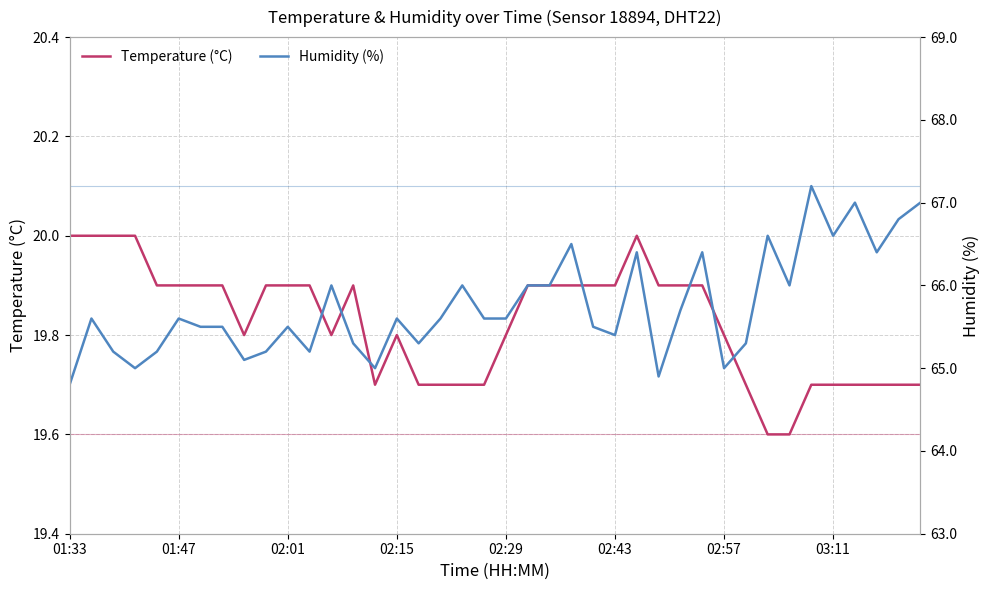

How many data points in Humidity (%) are above 65?

35